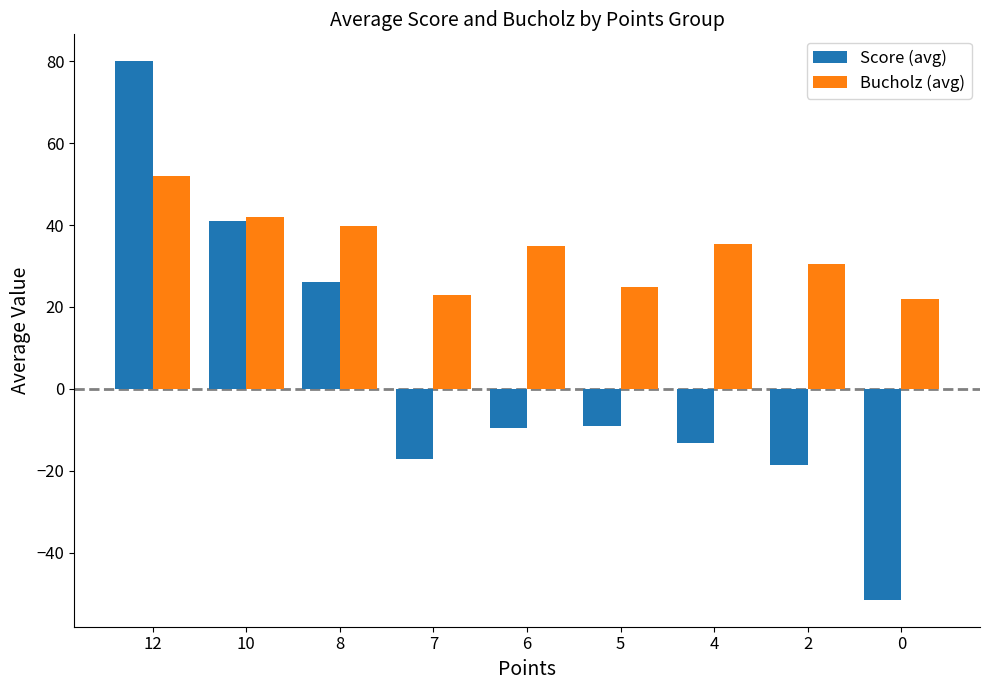

What is the approximate value of Bucholz (avg) at 7?

23.0